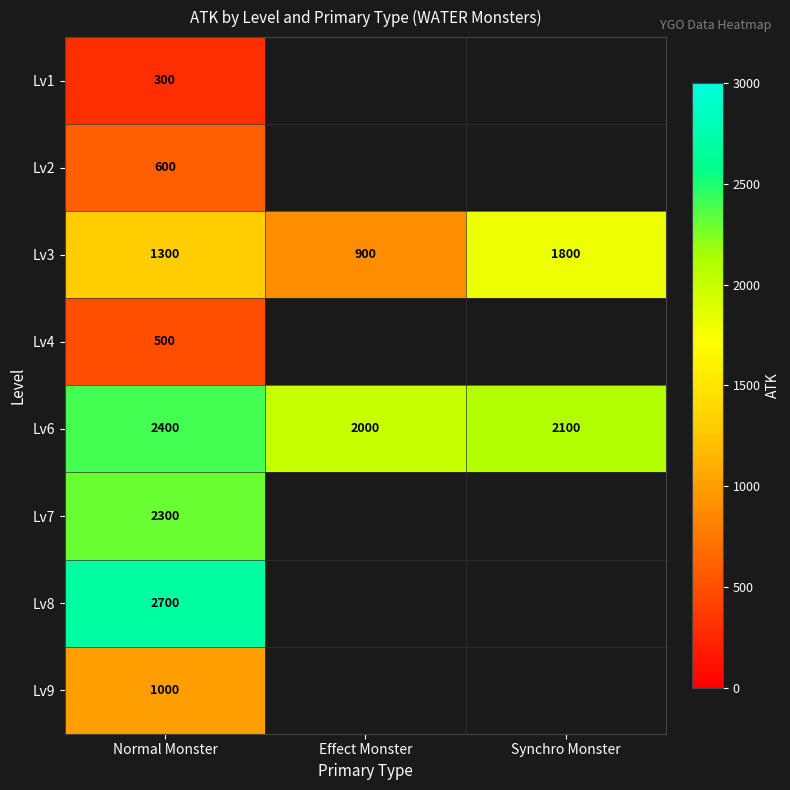

At which category does the chart reach its peak across all series?

Normal Monster